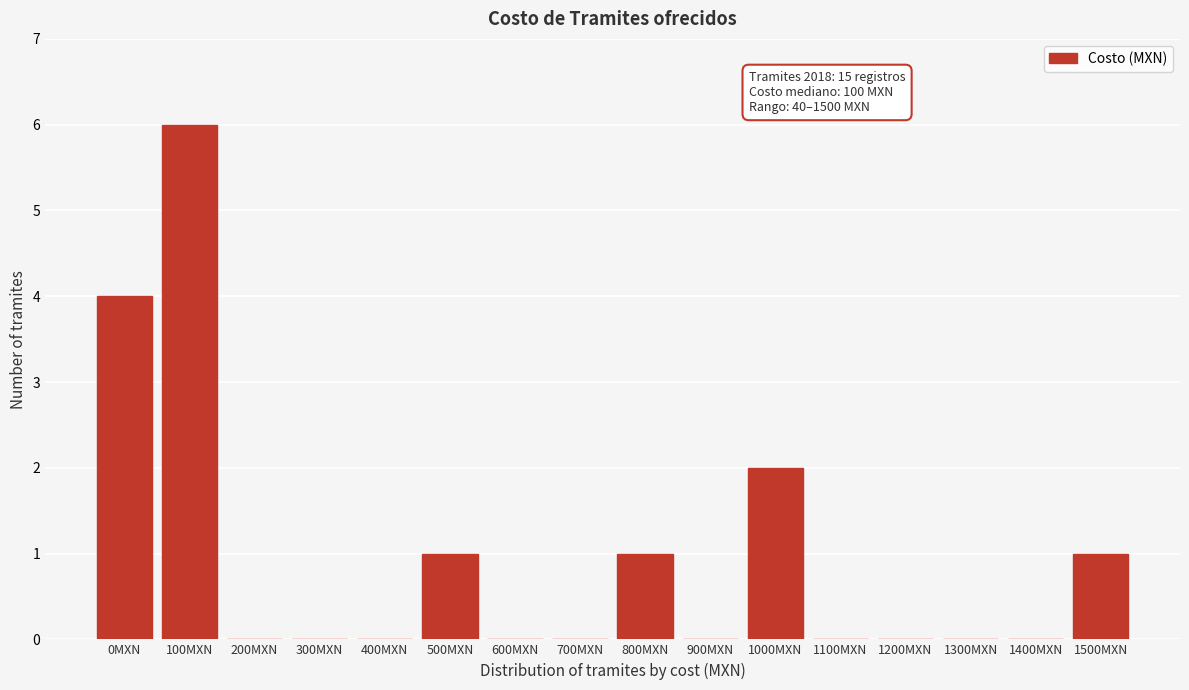

Reading left to right, transcribe all the data shown in this chart.

0MXN=4	100MXN=6	200MXN=0	300MXN=0	400MXN=0	500MXN=1	600MXN=0	700MXN=0	800MXN=1	900MXN=0	1000MXN=2	1100MXN=0	1200MXN=0	1300MXN=0	1400MXN=0	1500MXN=1